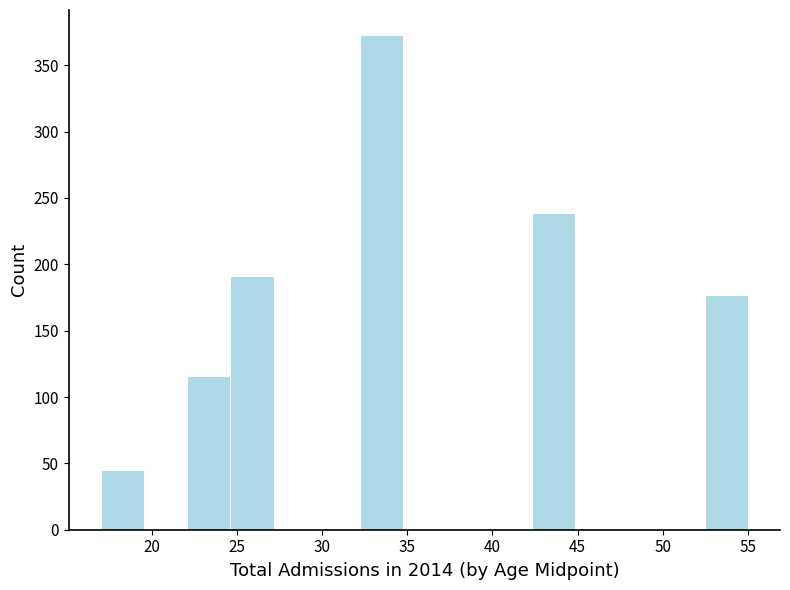

Which range on the x-axis has the tallest bar?

32.0 to 34.5